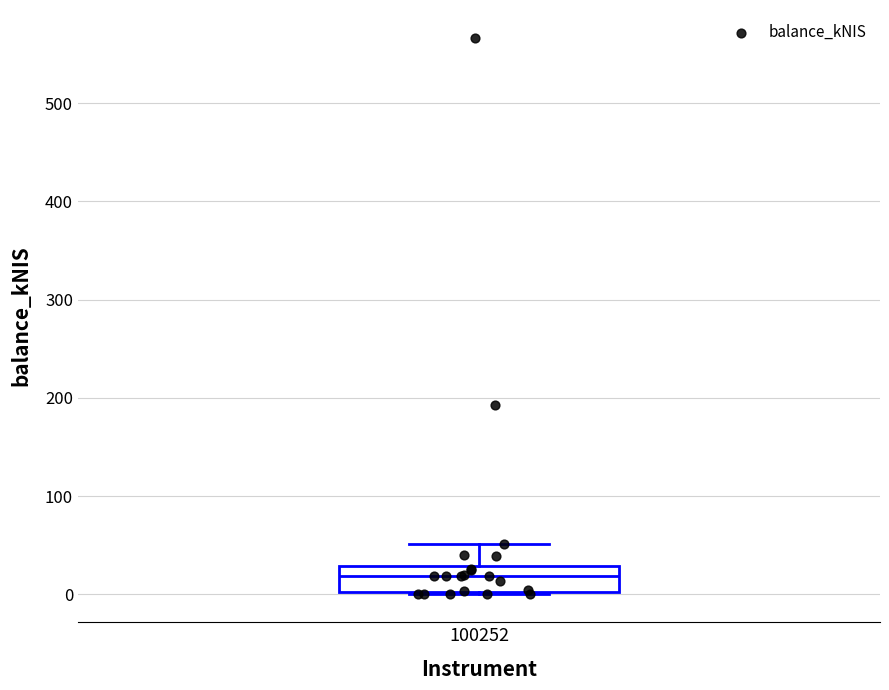

Read this box plot against the y-axis: the position of the median line, the range covered by the box, and the ends of both whiskers. The values are not printed on the chart, so give them approximately, as read against the axis.

median 20, box 0 to 30, whiskers 0 to 50